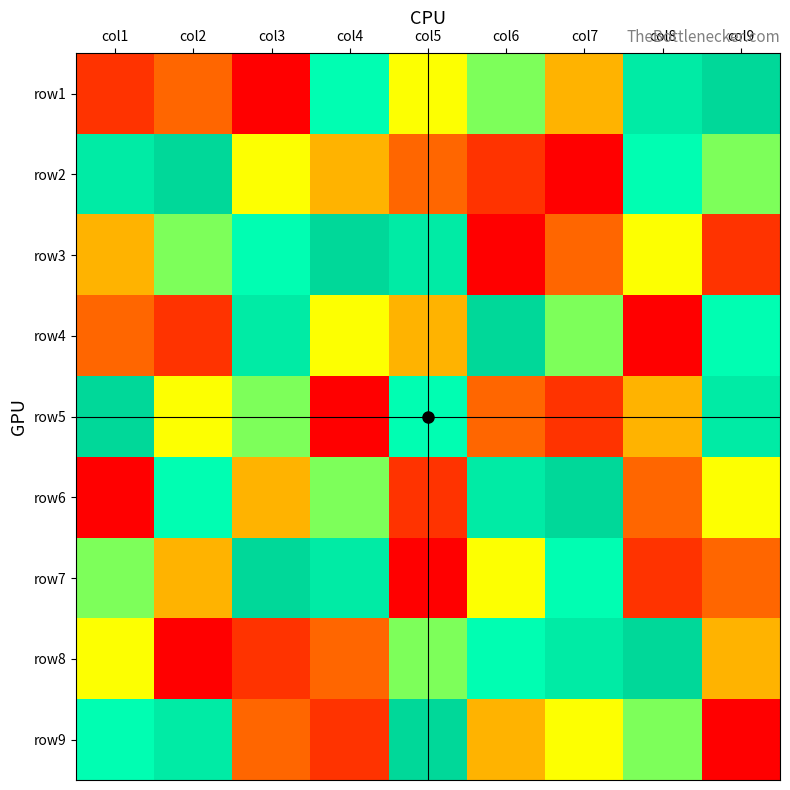

Reading right to left, list all the values displayed in this chart.

row1: col9=9	col8=8	col7=4	col6=6	col5=5	col4=7	col3=1	col2=3	col1=2
row2: col9=6	col8=7	col7=1	col6=2	col5=3	col4=4	col3=5	col2=9	col1=8
row3: col9=2	col8=5	col7=3	col6=1	col5=8	col4=9	col3=7	col2=6	col1=4
row4: col9=7	col8=1	col7=6	col6=9	col5=4	col4=5	col3=8	col2=2	col1=3
row5: col9=8	col8=4	col7=2	col6=3	col5=7	col4=1	col3=6	col2=5	col1=9
row6: col9=5	col8=3	col7=9	col6=8	col5=2	col4=6	col3=4	col2=7	col1=1
row7: col9=3	col8=2	col7=7	col6=5	col5=1	col4=8	col3=9	col2=4	col1=6
row8: col9=4	col8=9	col7=8	col6=7	col5=6	col4=3	col3=2	col2=1	col1=5
row9: col9=1	col8=6	col7=5	col6=4	col5=9	col4=2	col3=3	col2=8	col1=7